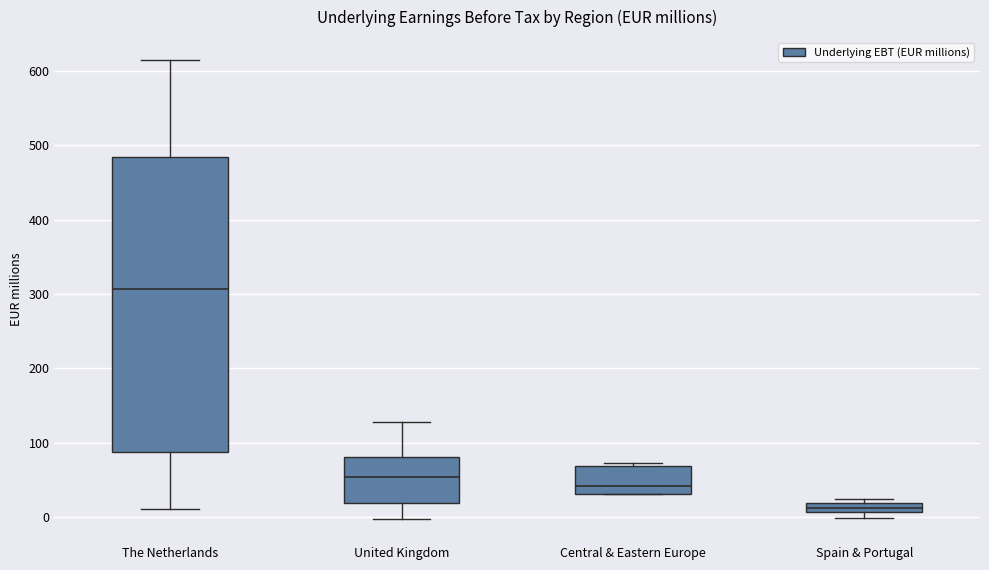

Which box's median line is the highest?

The Netherlands